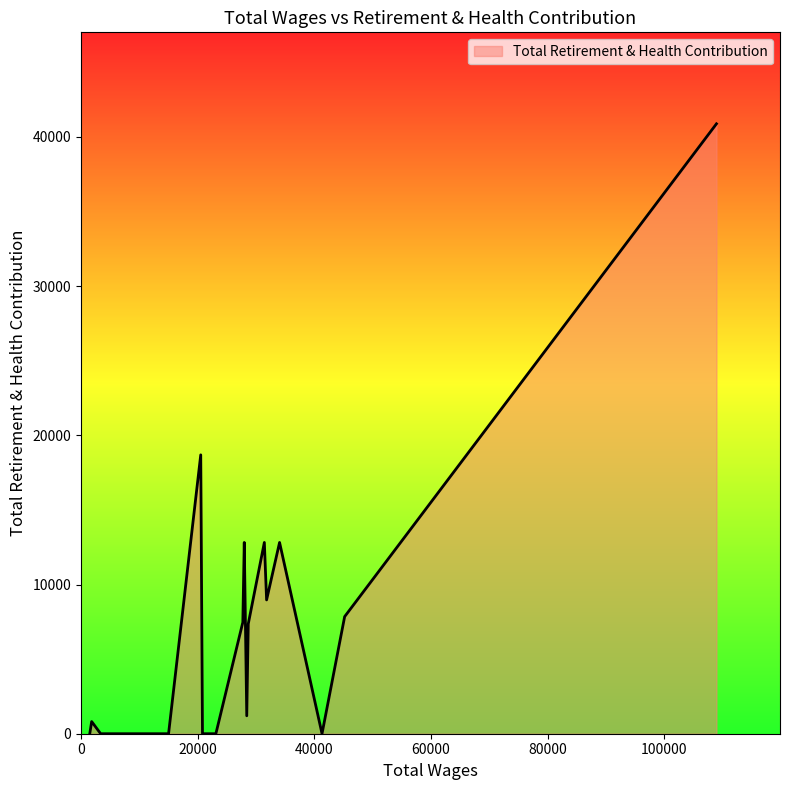

What is the maximum value shown in the chart?

40876